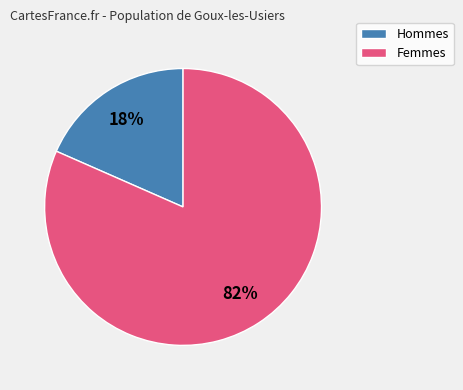

Does any single category account for the majority?

Yes